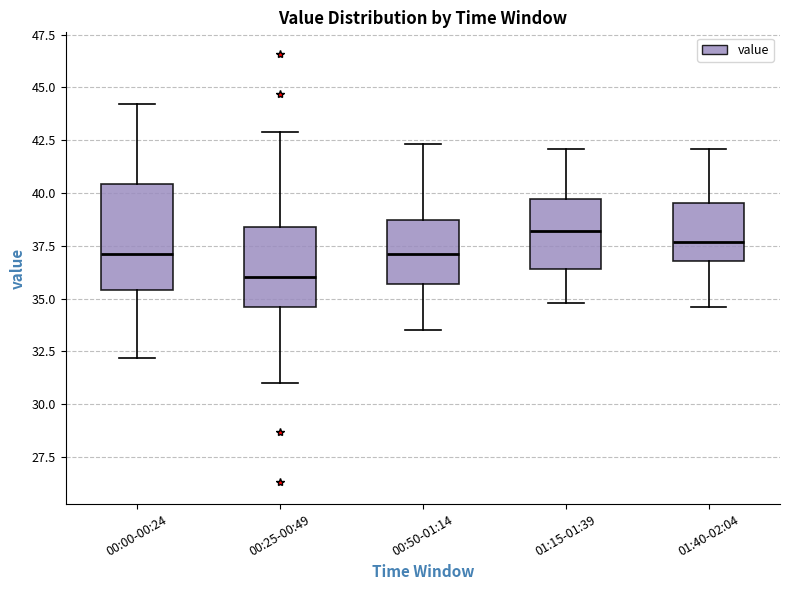

Which box is the tallest, from its lower edge to its upper edge?

00:00-00:24